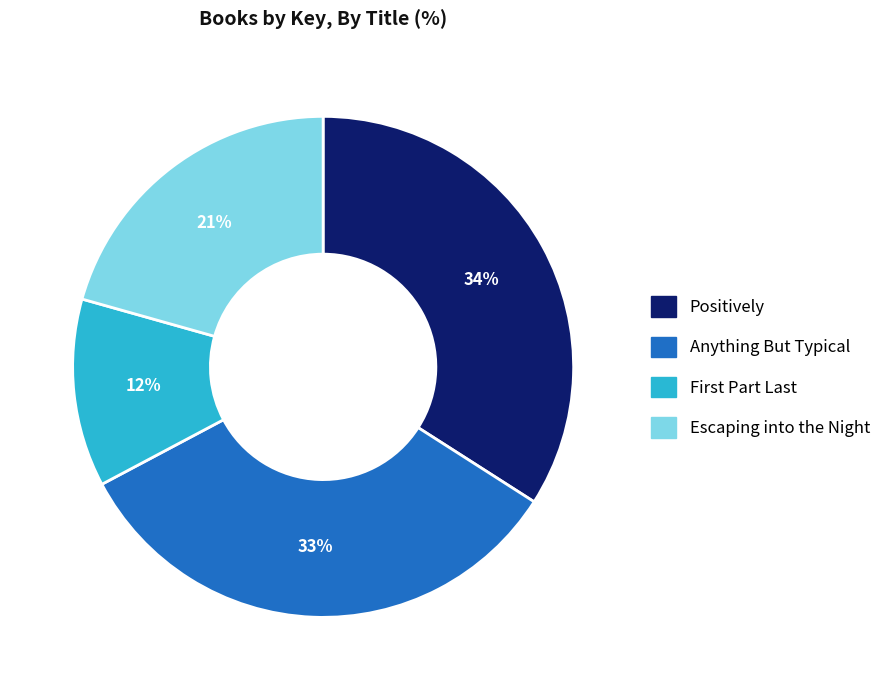

Does any single category account for the majority?

No